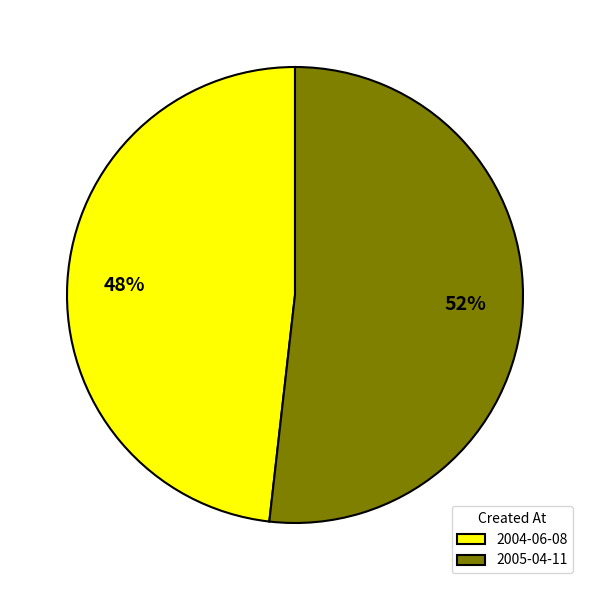

True or false: 2005-04-11 accounts for 52% of the total.

True